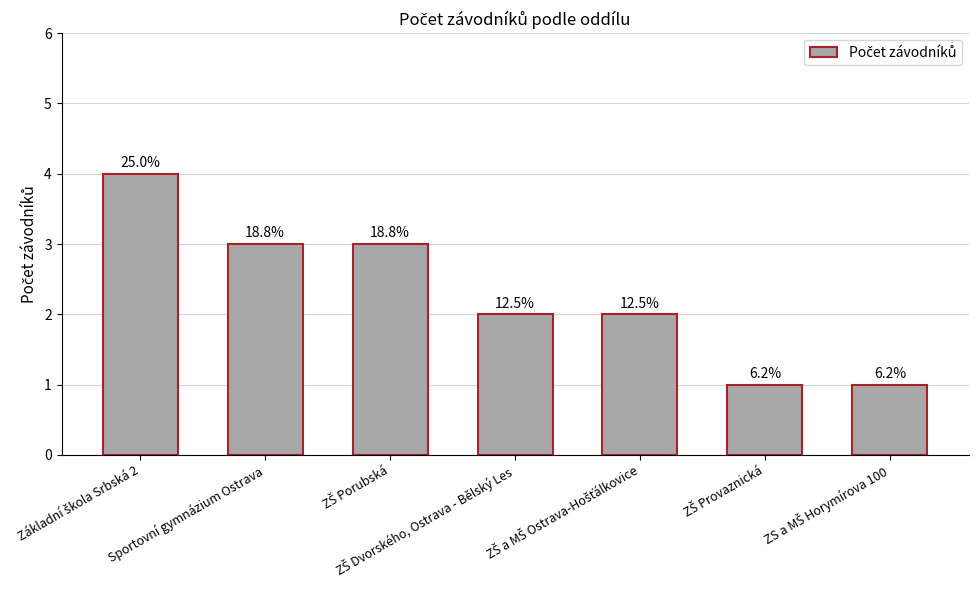

How many bars are there in total?

7